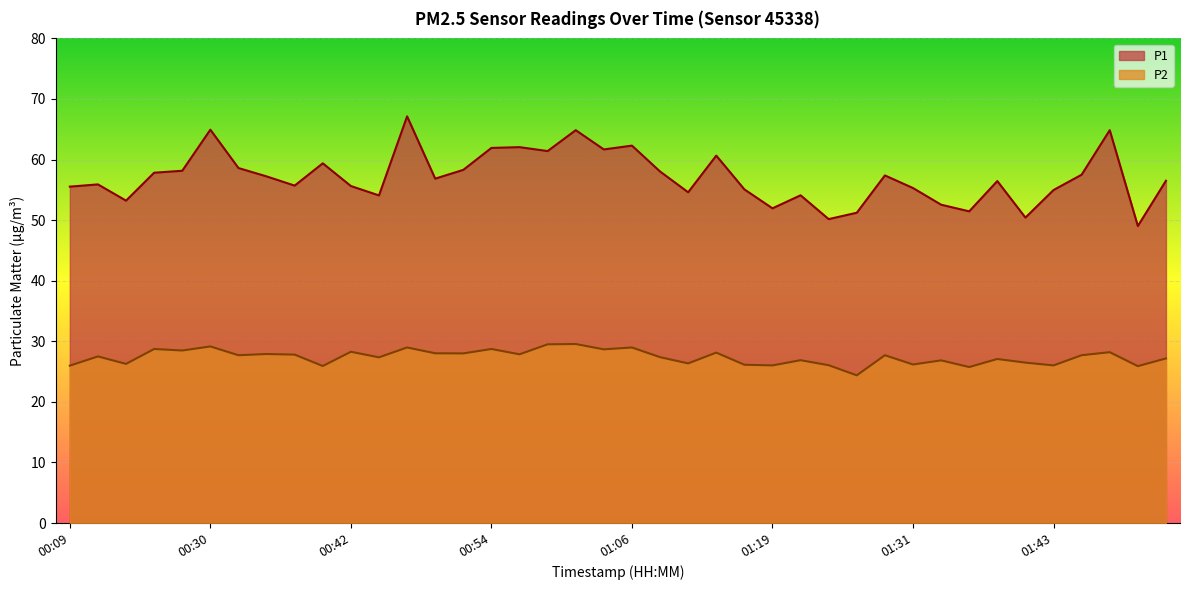

The P2 series shows 27.9 at 00:35. True or false?

True